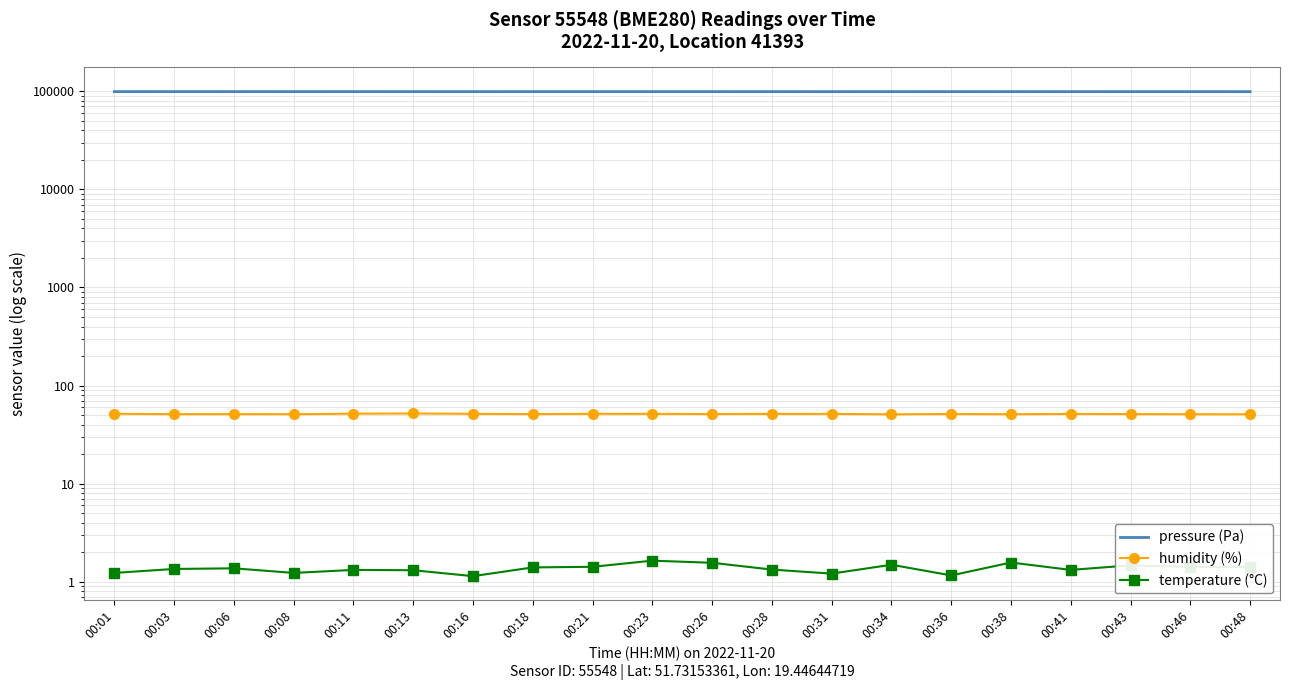

What are all the series names shown in the legend?

pressure (Pa), humidity (%), temperature (°C)